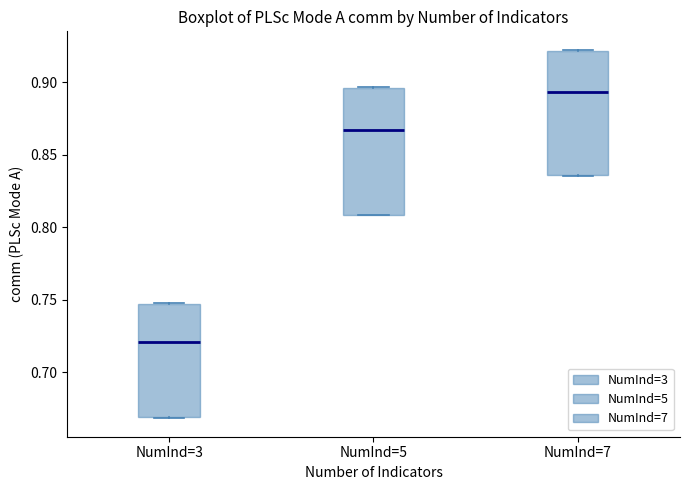

Which box's median line is the lowest?

NumInd=3